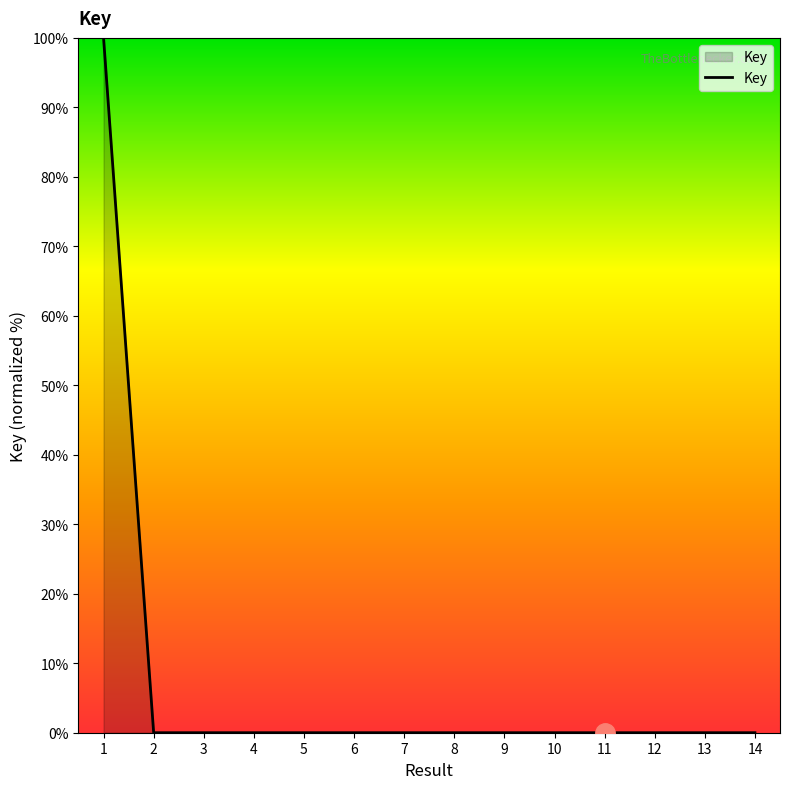

The chart shows a value of 0.0 at 13. True or false?

True